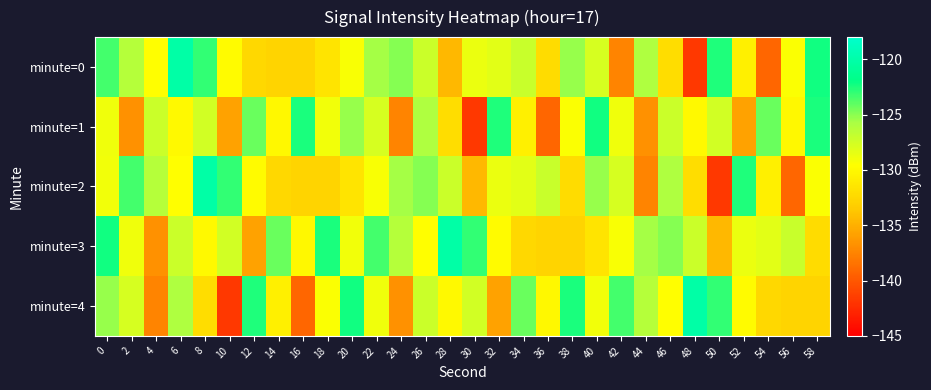

At which category does the chart reach its minimum across all series?

48